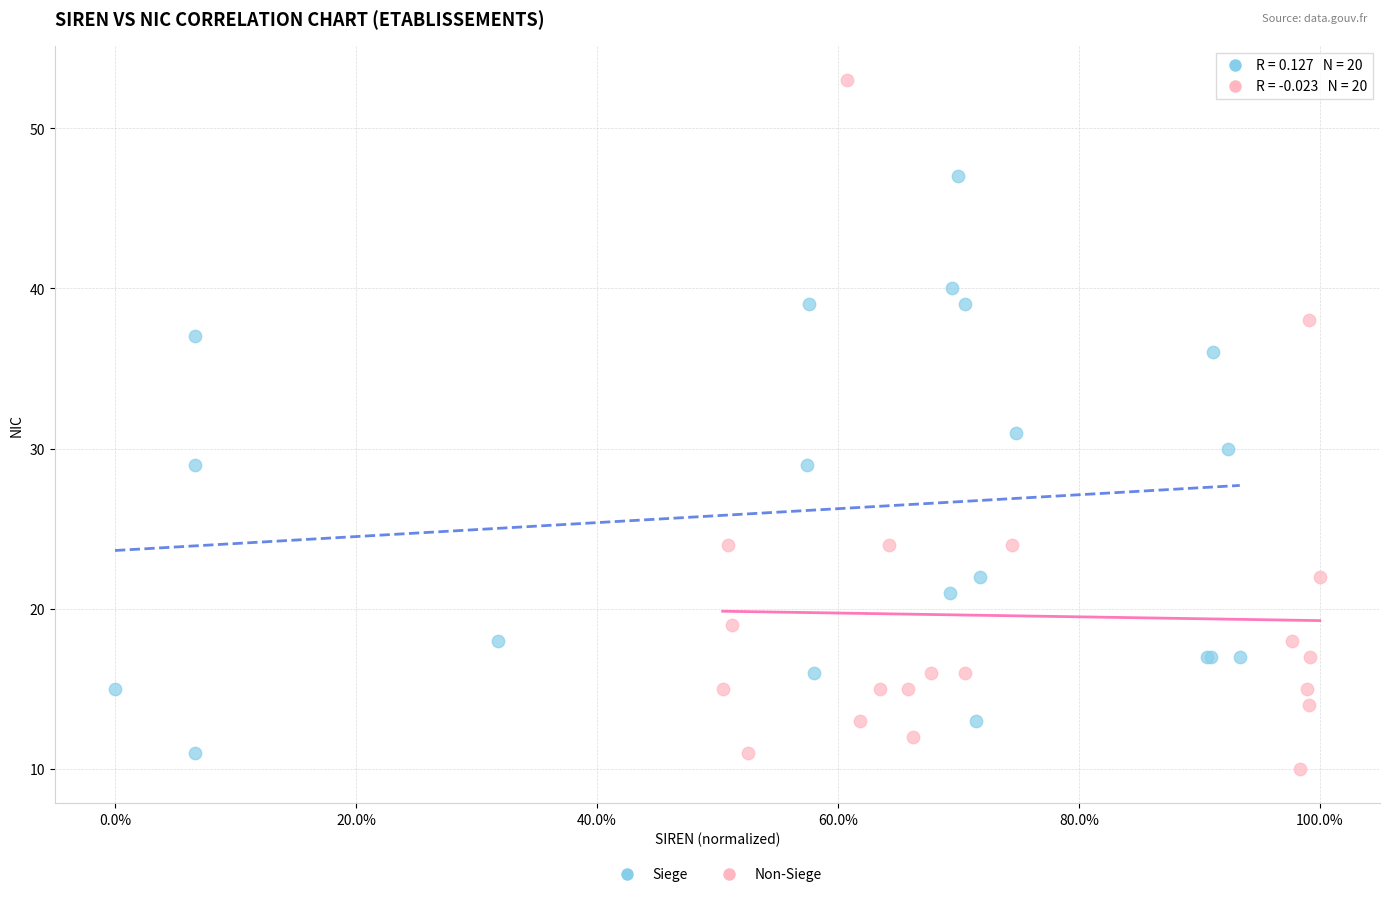

Which series reaches the maximum Y coordinate?

Non-Siege